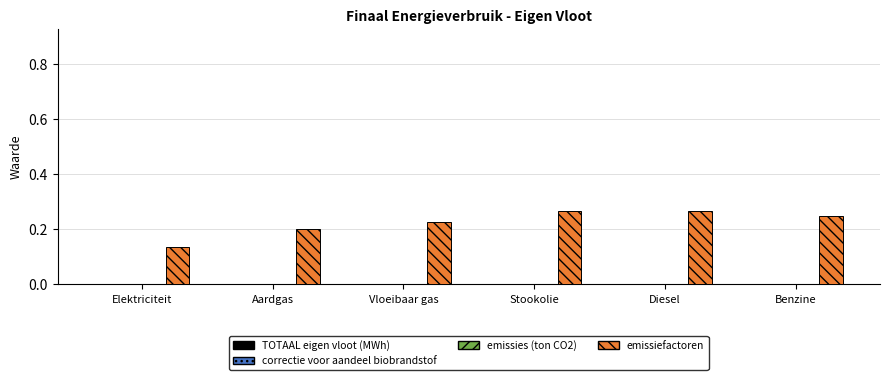

Count the values in the range 0 to 1.

6